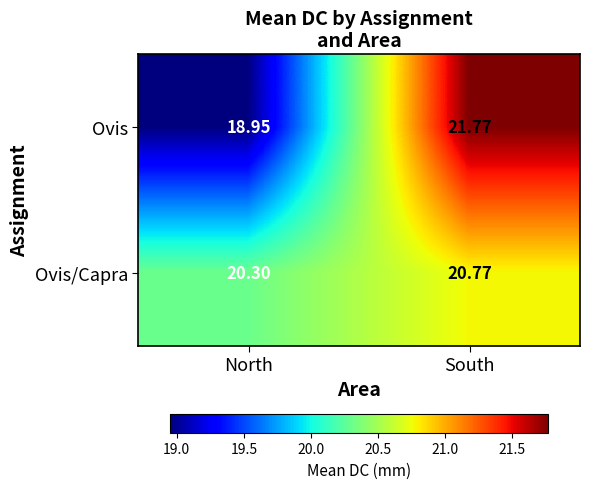

At which category is the sum across all series the highest?

South